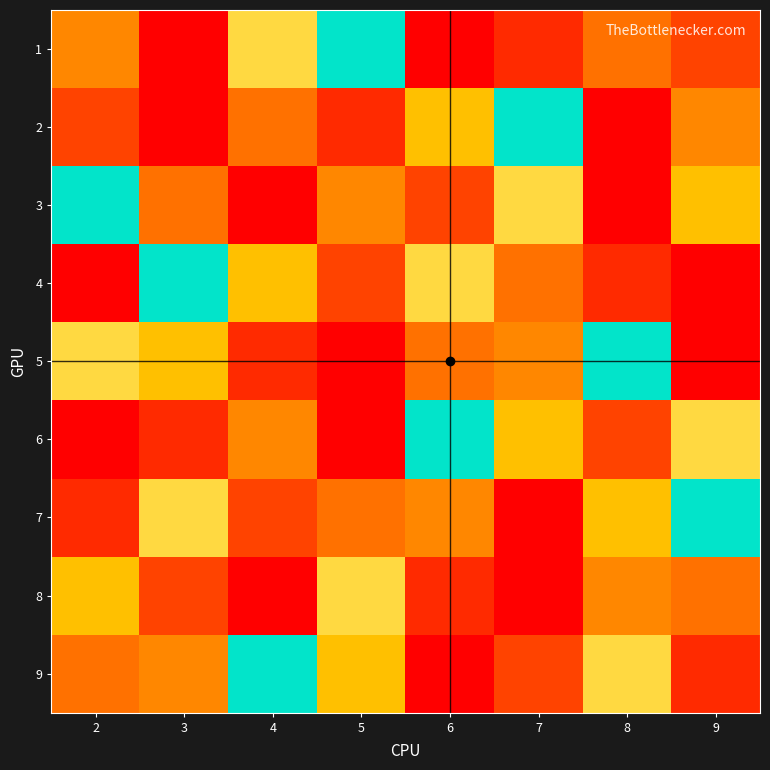

Between 2 and 4, which series saw the biggest shift?

7